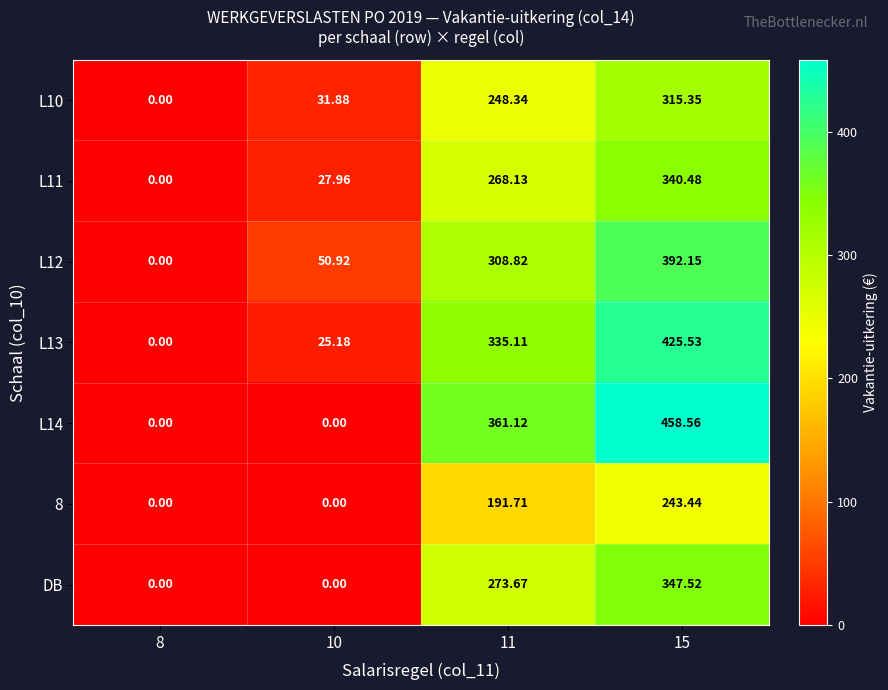

Is the value of L14 at 11 greater than the value of L13 at 10?

Yes